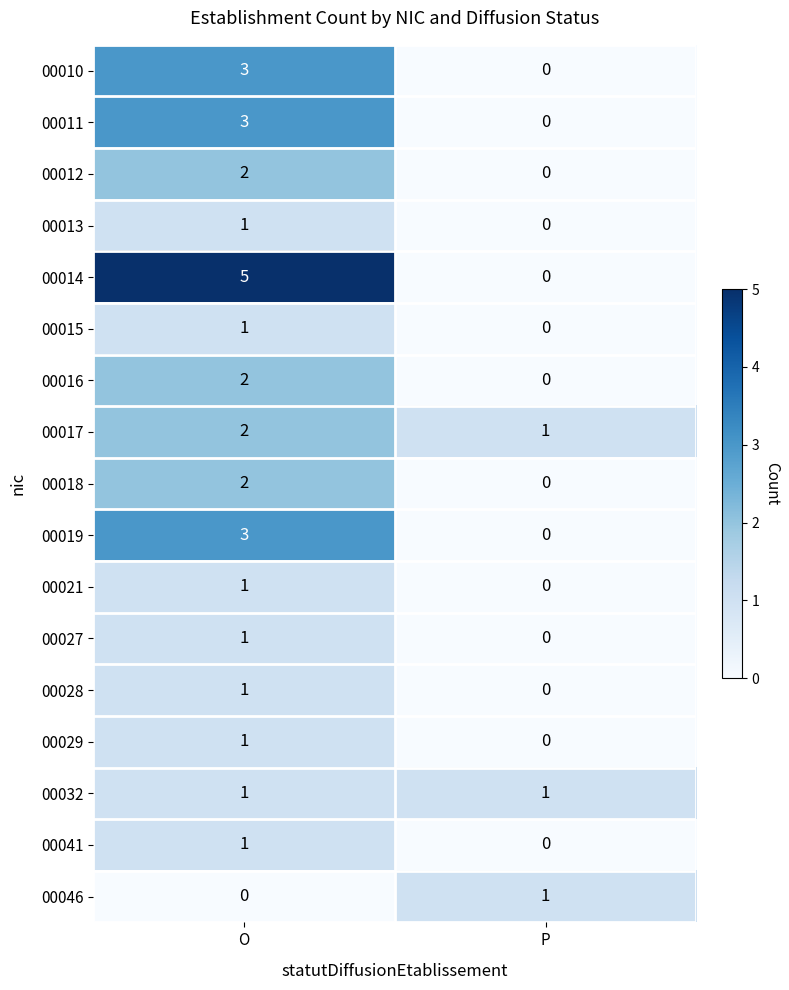

At which label does 00027 reach its peak?

O